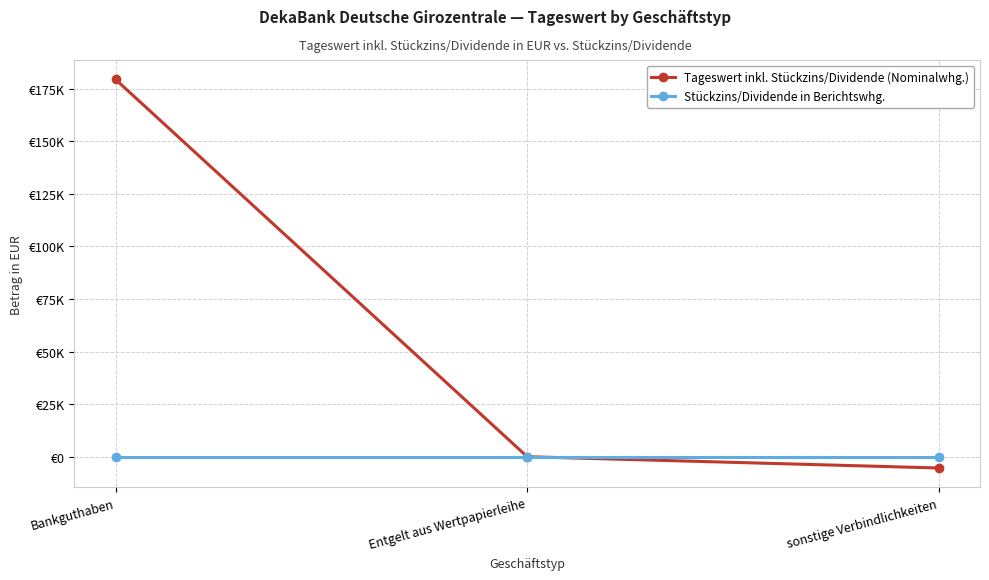

At which category is the sum across all series the highest?

Bankguthaben